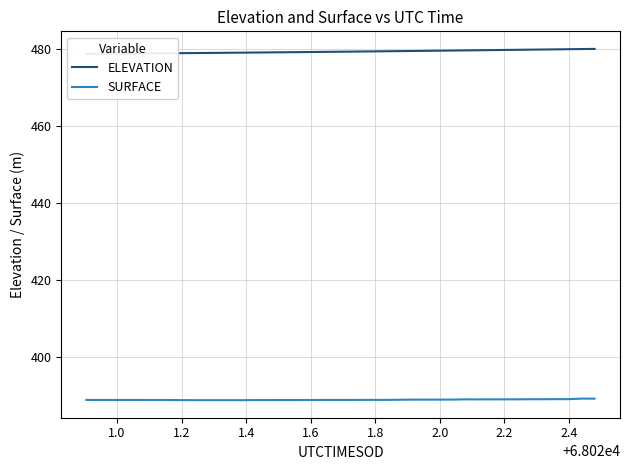

At how many categories does at least one series exceed 426?

40